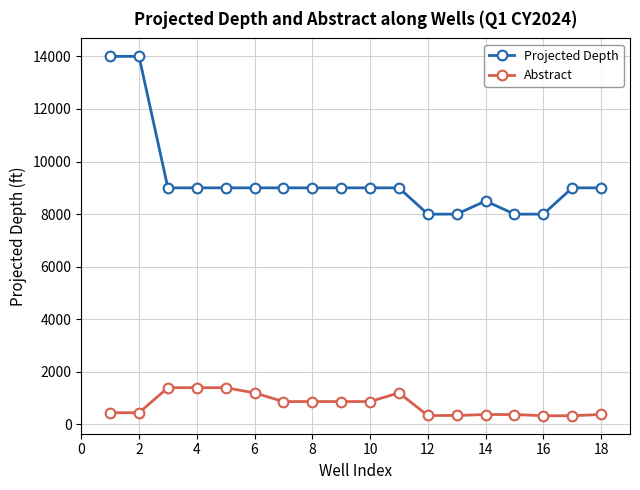

What is the maximum value shown in the chart?

14000